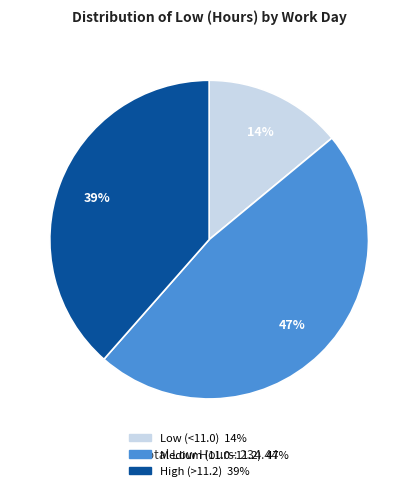

To the nearest percent, what is the difference between the largest and smallest slice percentages?

33%